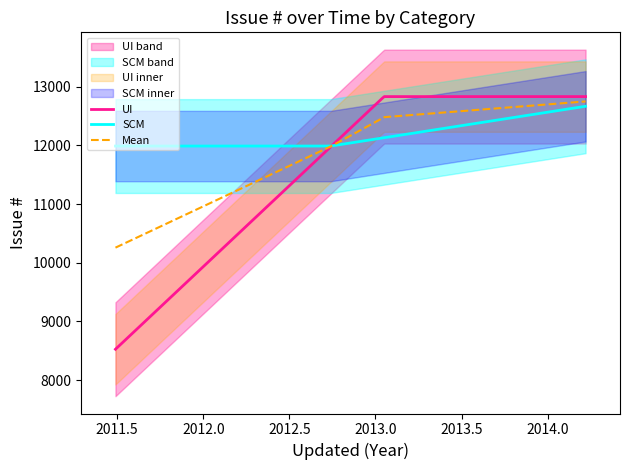

What is the smallest value displayed?

8527